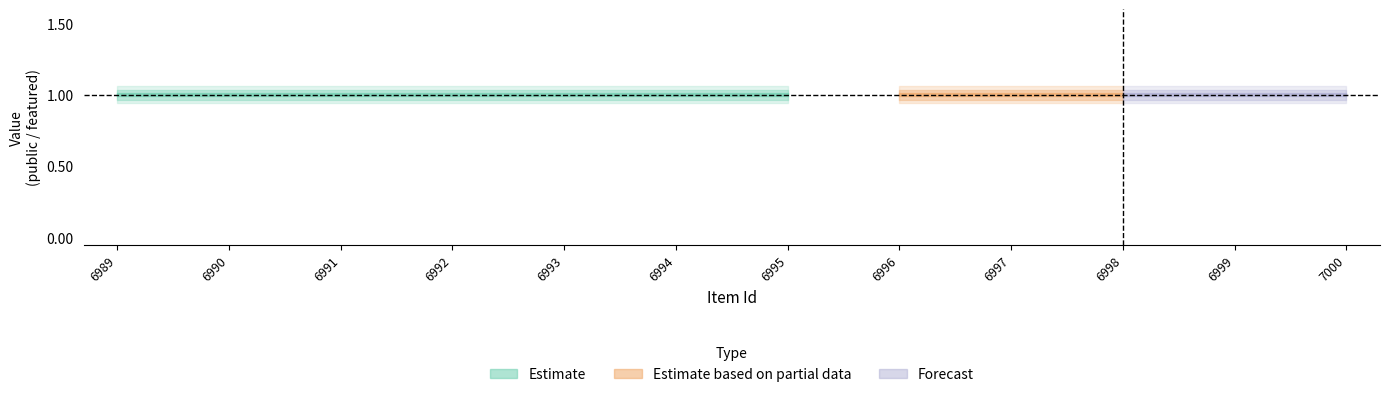

True or false: public has a value of 2 at 6999.

False